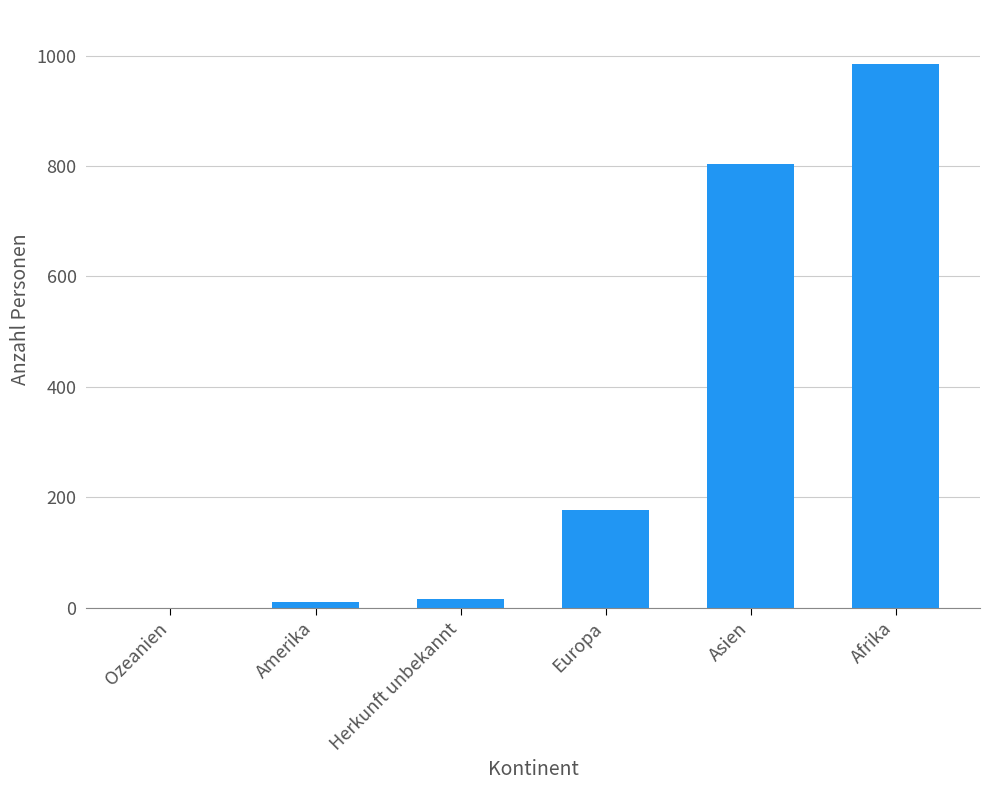

Which has a higher value, Europa or Ozeanien?

Europa